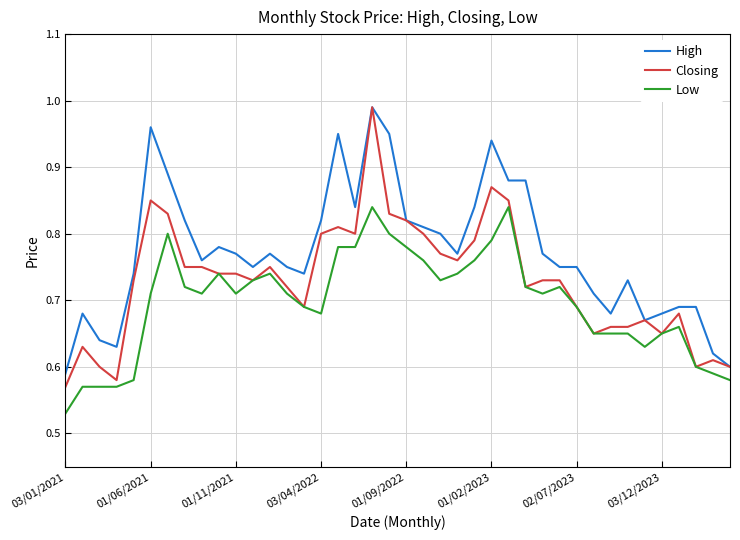

True or false: High and Low cross at least once.

False